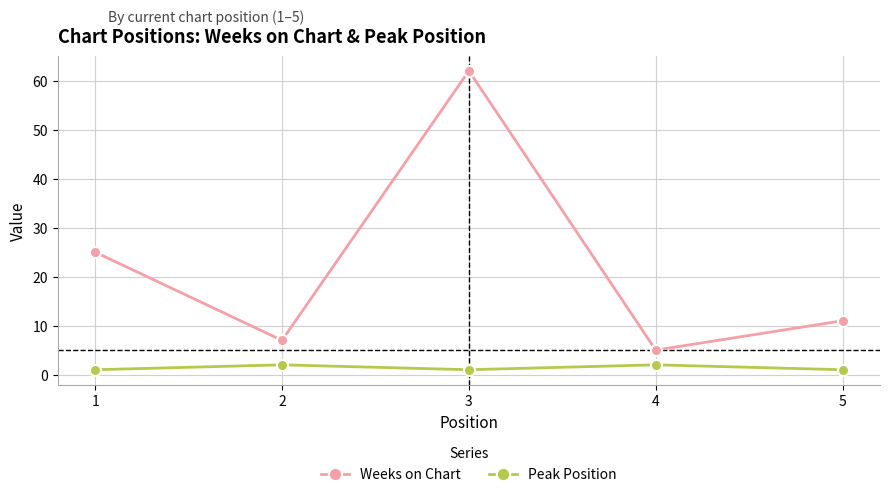

Is it true that Peak Position equals 1 at 1?

True